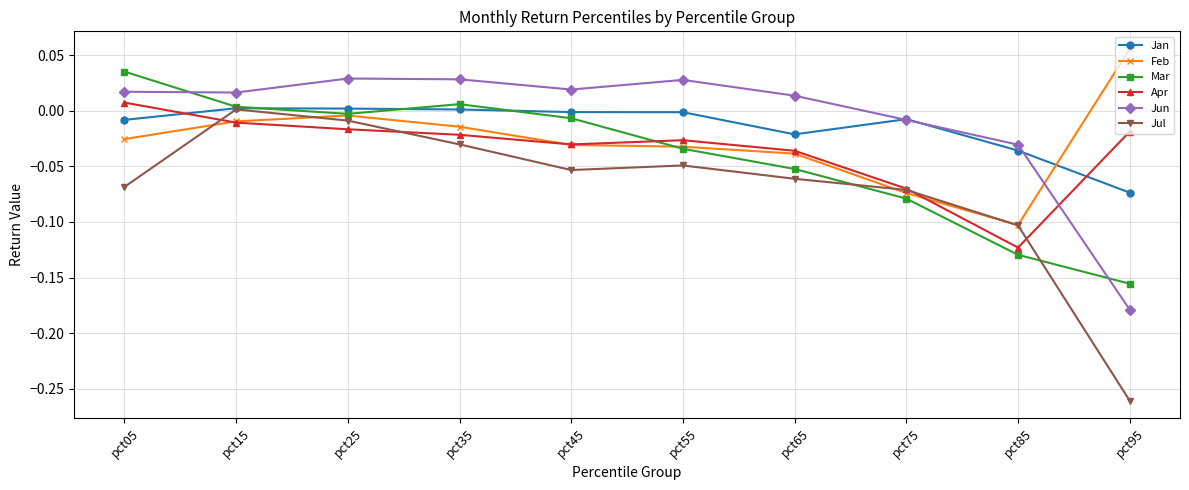

Is the value of Feb at pct65 greater than the value of Apr at pct95?

No